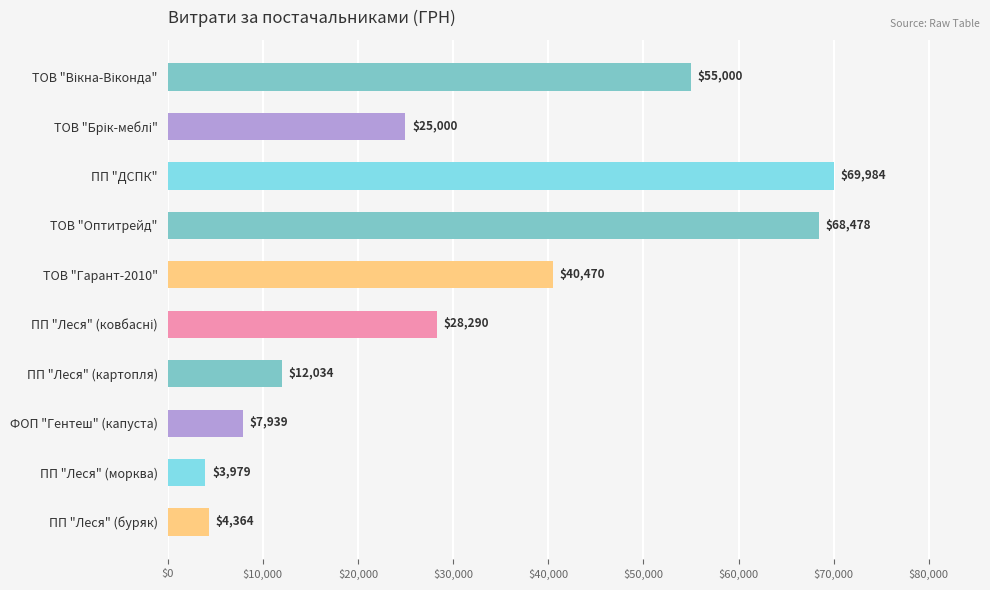

Which label corresponds to the largest value in the chart?

ПП "ДСПК"